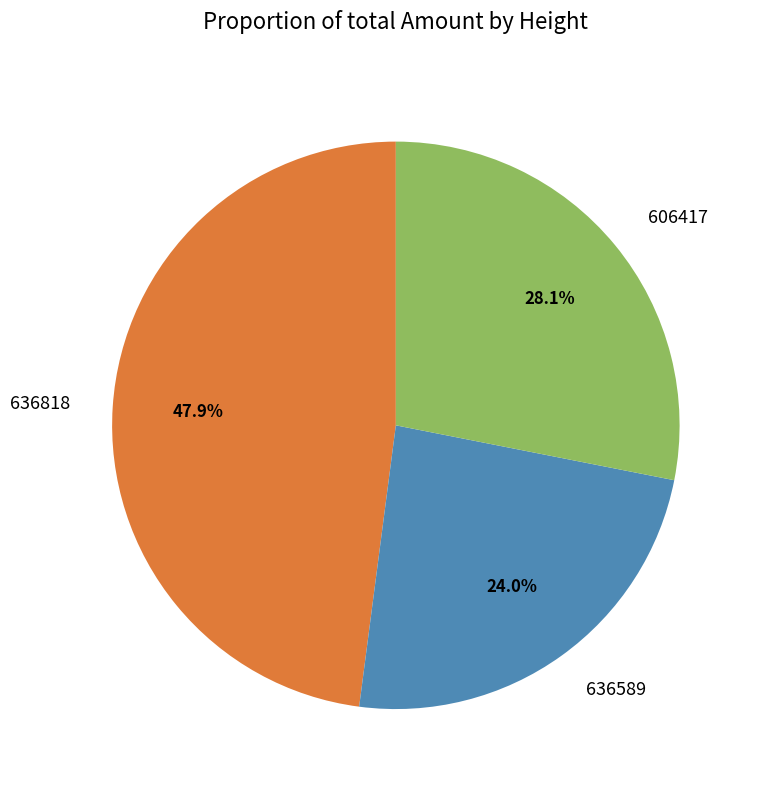

Count the number of slices in the pie.

3